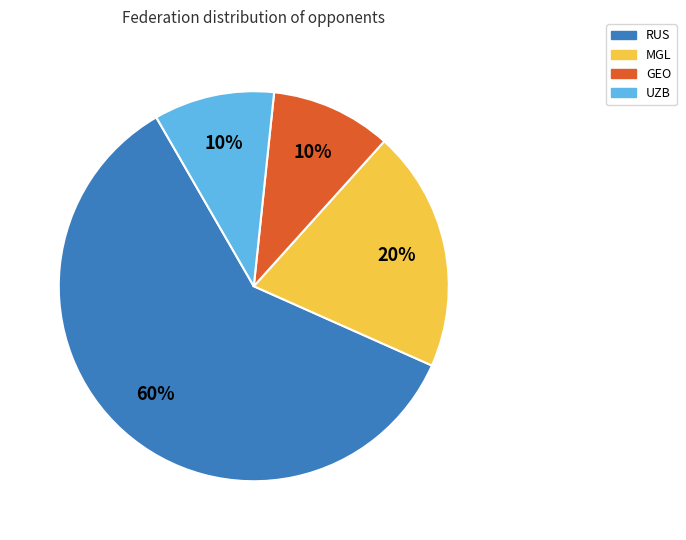

Do MGL and RUS together represent more than half of the pie?

Yes